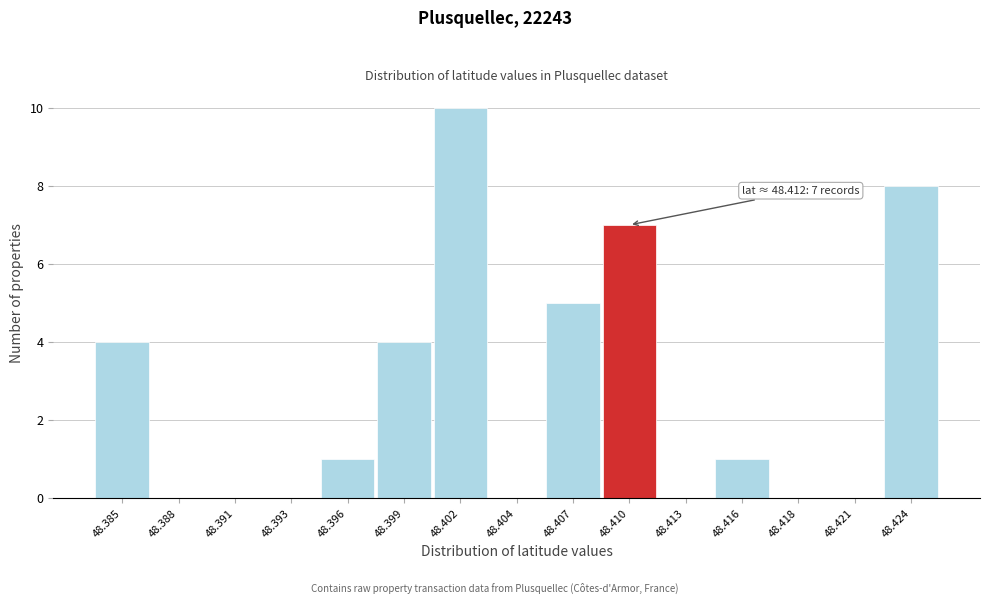

Reading left to right, list all the values displayed in this chart.

48.385=4	48.388=0	48.391=0	48.393=0	48.396=1	48.399=4	48.402=10	48.404=0	48.407=5	48.410=7	48.413=0	48.416=1	48.418=0	48.421=0	48.424=8